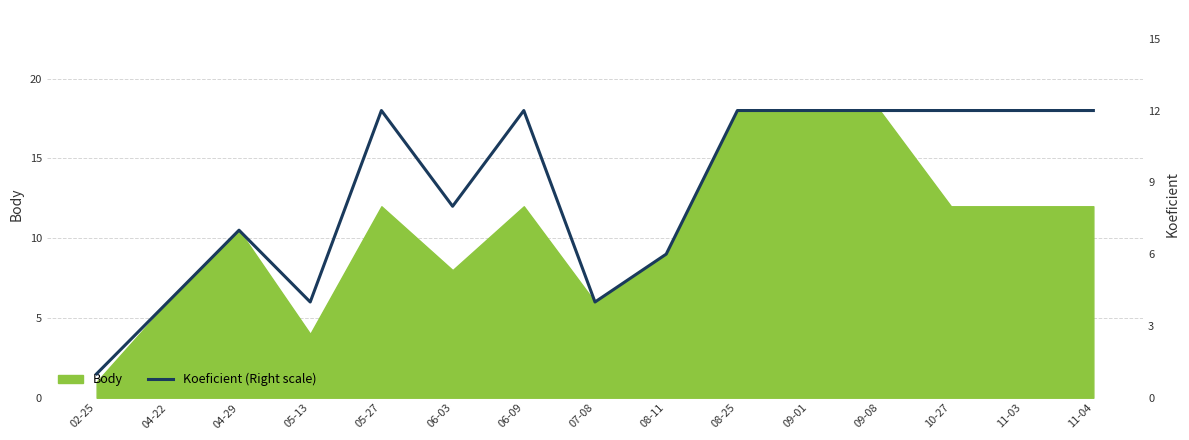

What is the smallest value displayed?

1